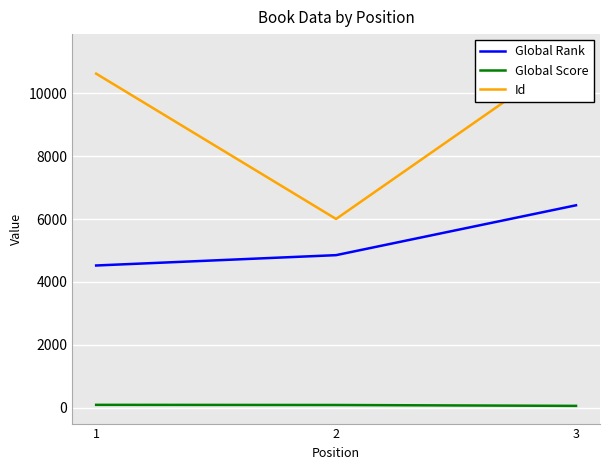

Reading right to left, extract all data points from this chart.

Global Rank: 3=6439	2=4853	1=4524
Global Score: 3=59	2=87	1=92
Id: 3=11320	2=6004	1=10625